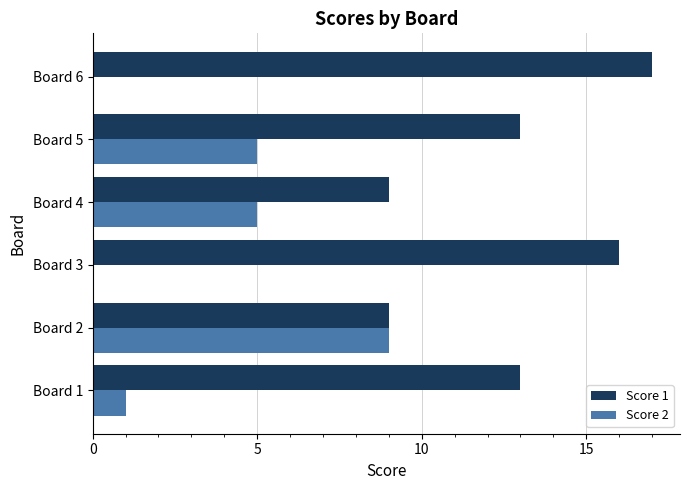

At which label does Score 2 reach its peak?

Board 2